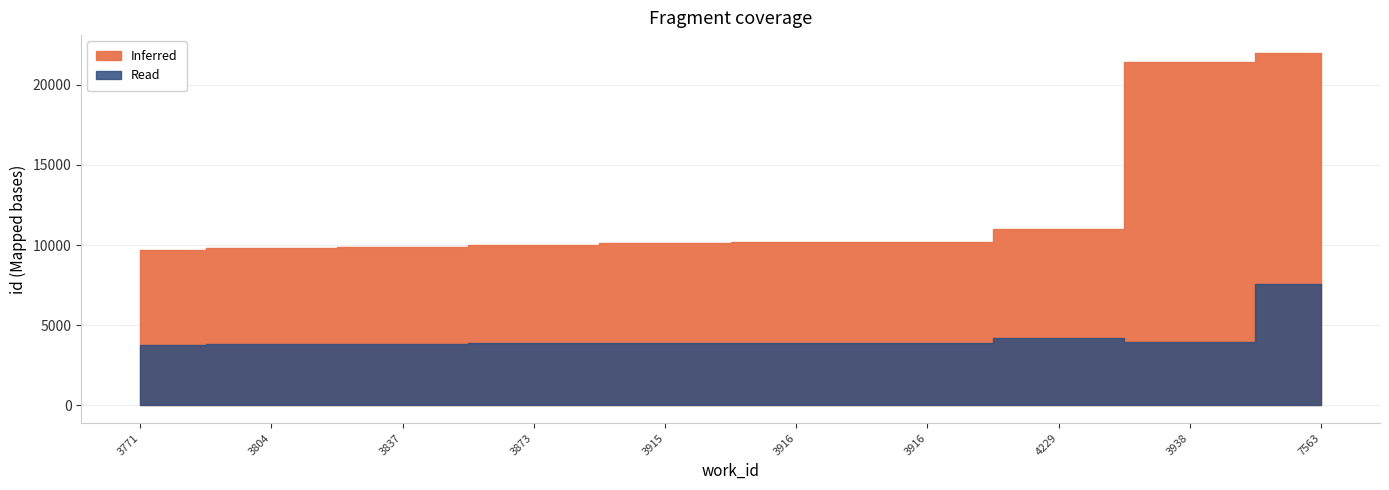

What is the sum of all Read values?

42762